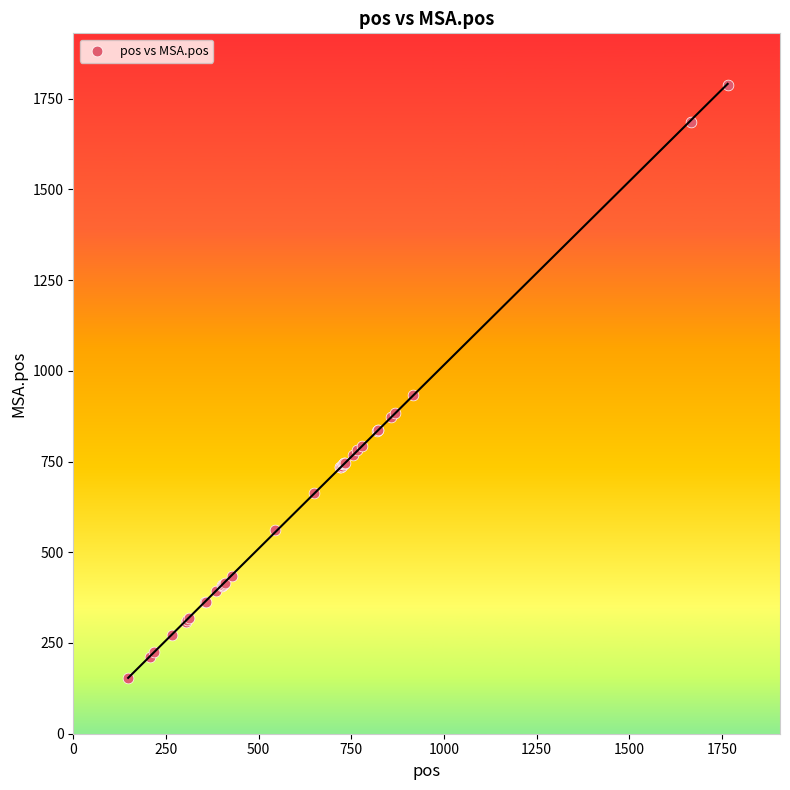

What Y value in the scatter plot is closest to 970?

932